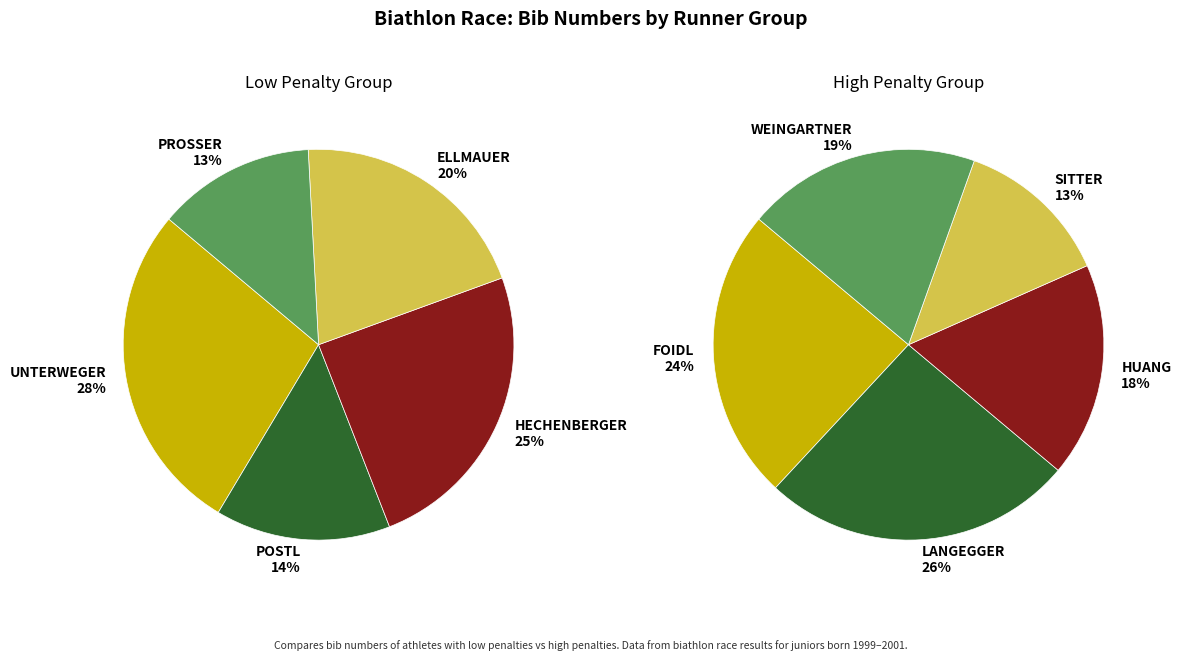

How many slices are in this pie chart?

5